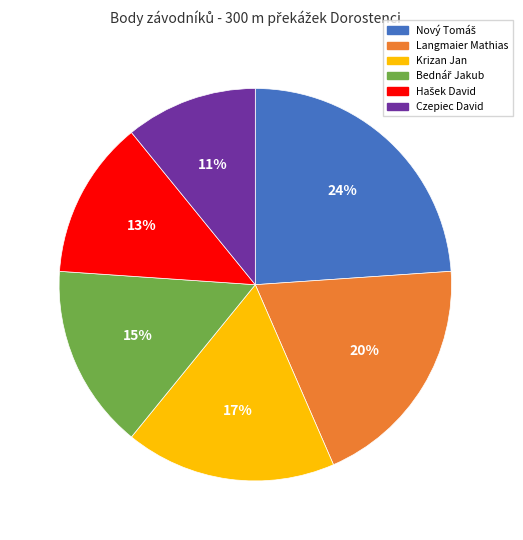

Which category has the smallest portion of the pie?

Czepiec David